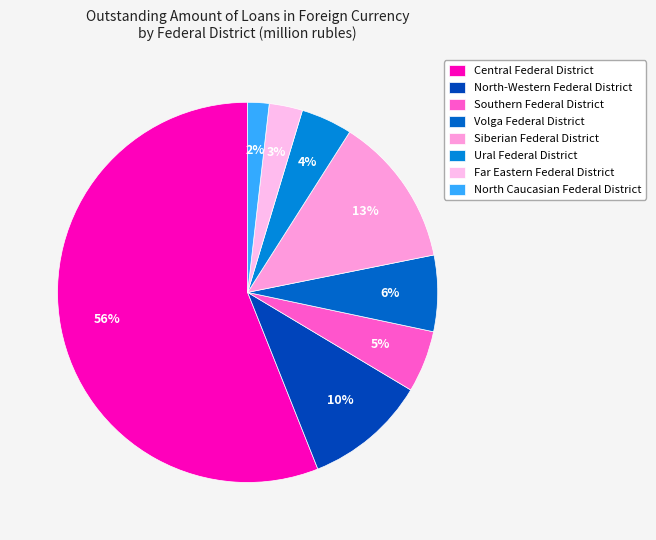

Approximately how many times larger is the value at Southern Federal District compared to North-Western Federal District?

0.5